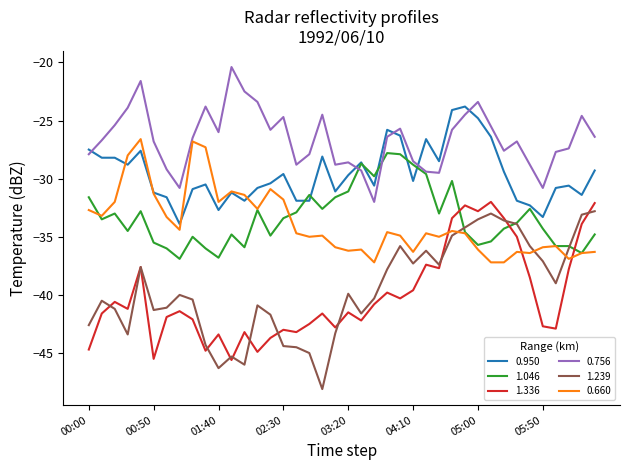

What are all the series names shown in the legend?

0.950, 1.046, 1.336, 0.756, 1.239, 0.660